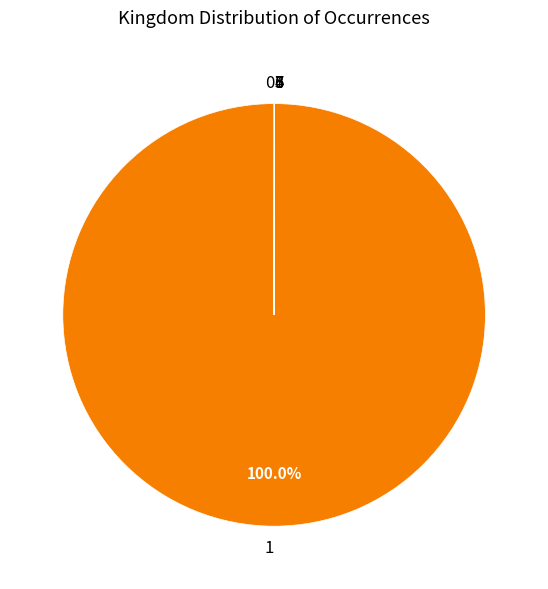

Does any single category account for the majority?

Yes